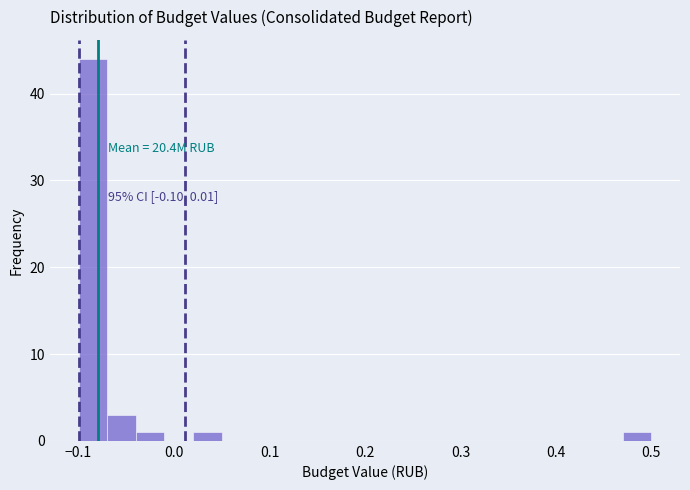

Read against the x-axis, roughly where is the centre of the tallest bar?

-0.08